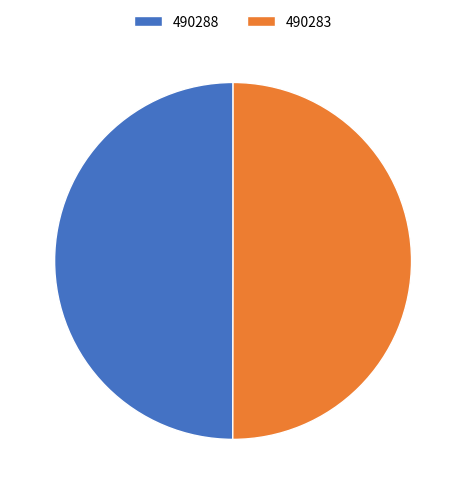

What is the ratio of the value at 490288 to the value at 490283?

1.0